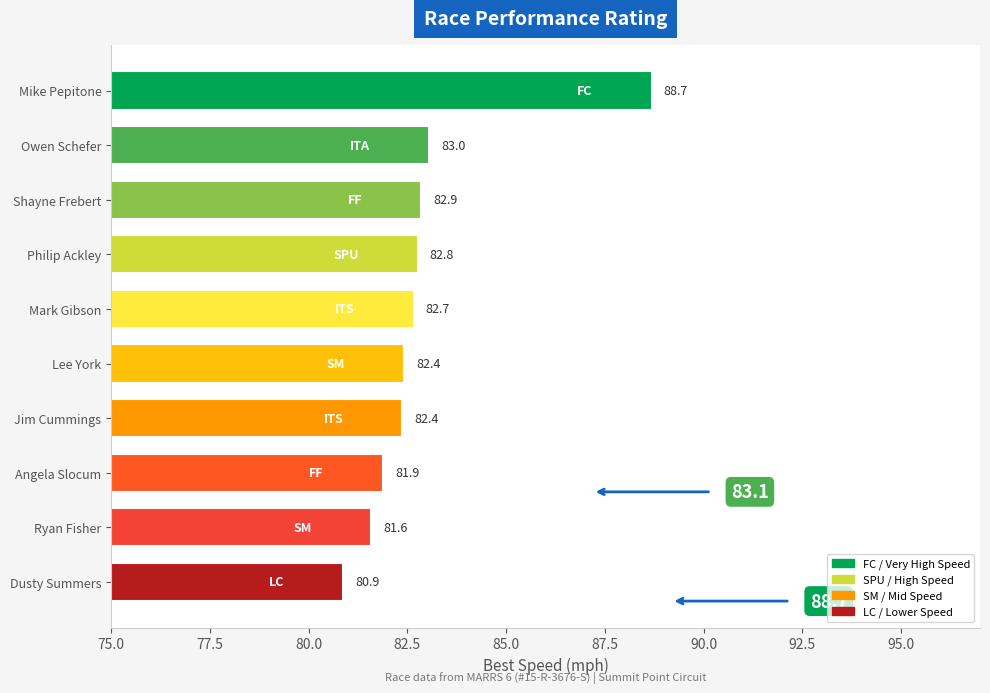

What is the average value?

82.9